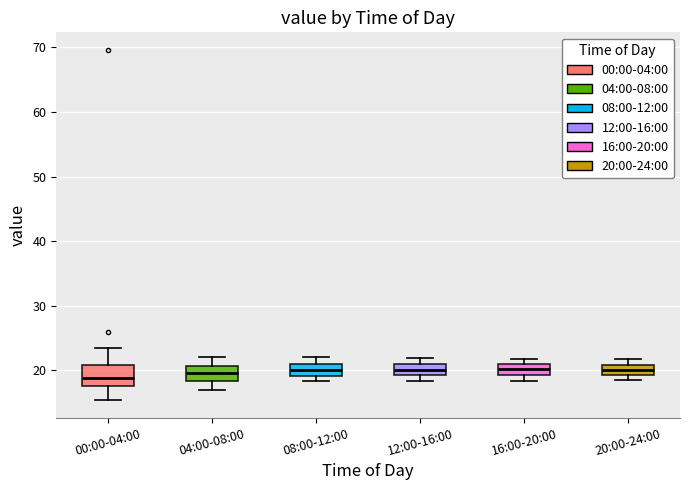

Comparing the boxes themselves (not the whiskers), which one is the tallest?

00:00-04:00